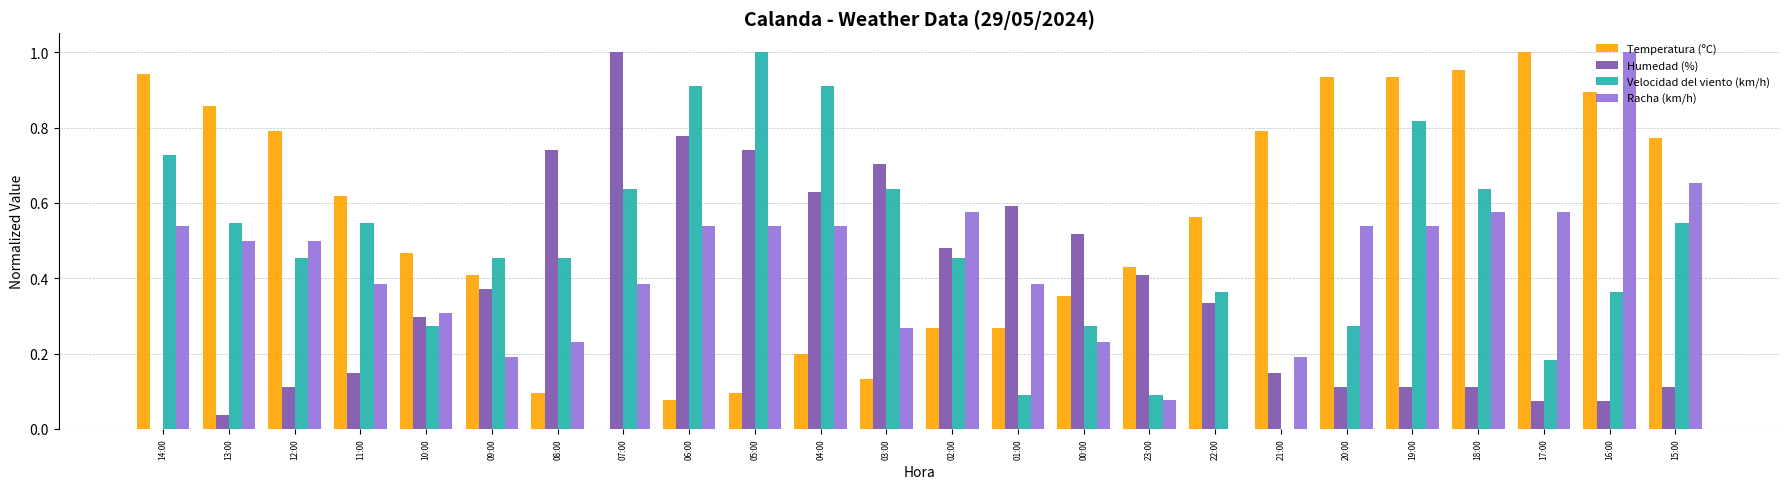

What is the sum of all Velocidad del viento (km/h) values?

11.6